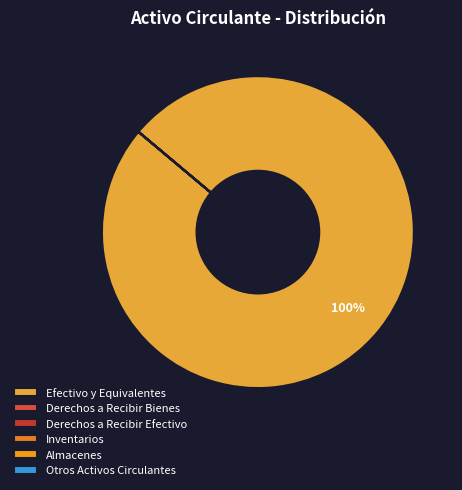

What is the largest slice in the pie chart?

Efectivo y Equivalentes